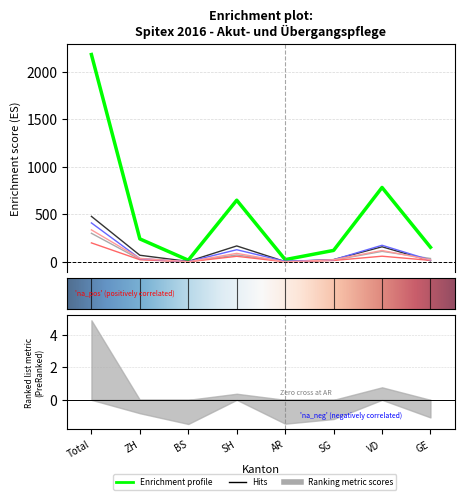

What is the label of the 4th point from the right?

AR